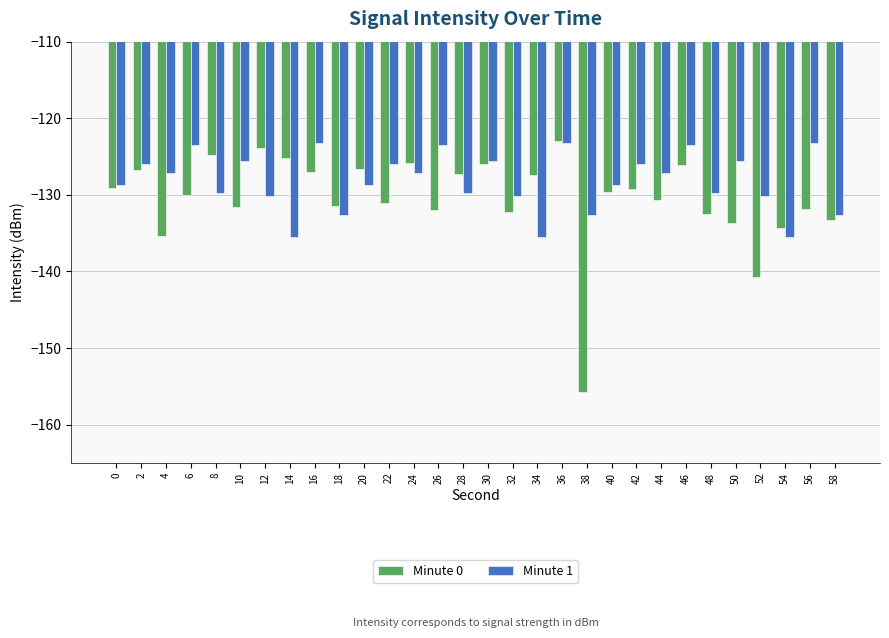

What is the value of the Minute 1 bar at the 11th from the left?

-128.7